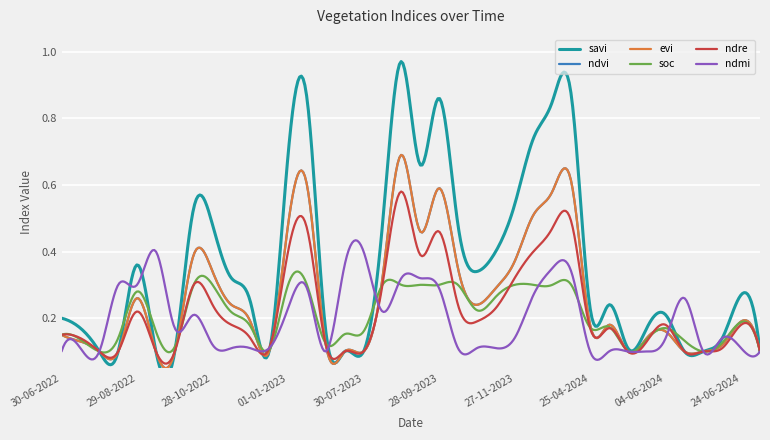

True or false: evi and ndre intersect in this chart.

True